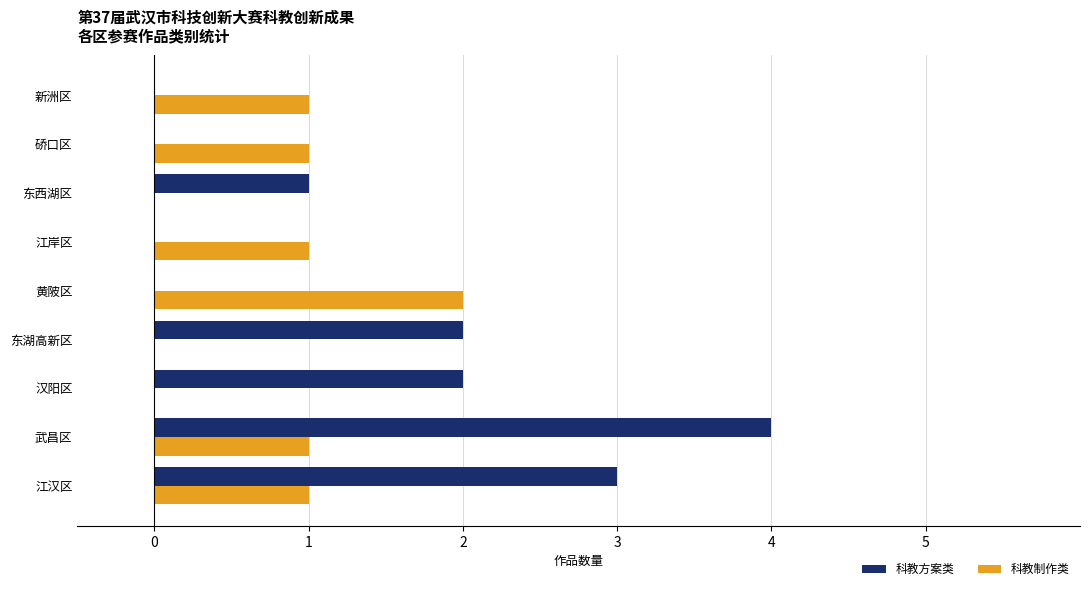

Is it true that 科教方案类 equals 7 at 武昌区?

False